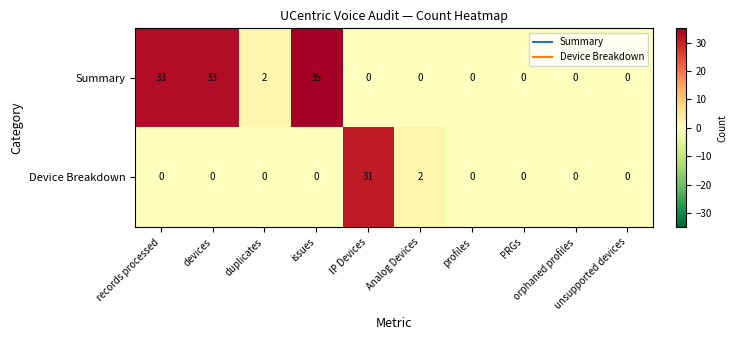

Which series changed the most between devices and duplicates?

Summary